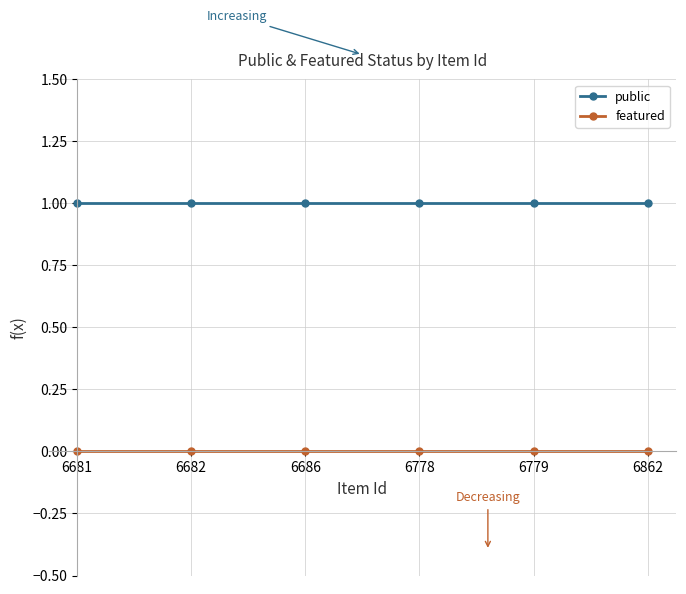

Reading left to right, list all the values displayed in this chart.

public: 6681=1	6682=1	6686=1	6778=1	6779=1	6862=1
featured: 6681=0	6682=0	6686=0	6778=0	6779=0	6862=0